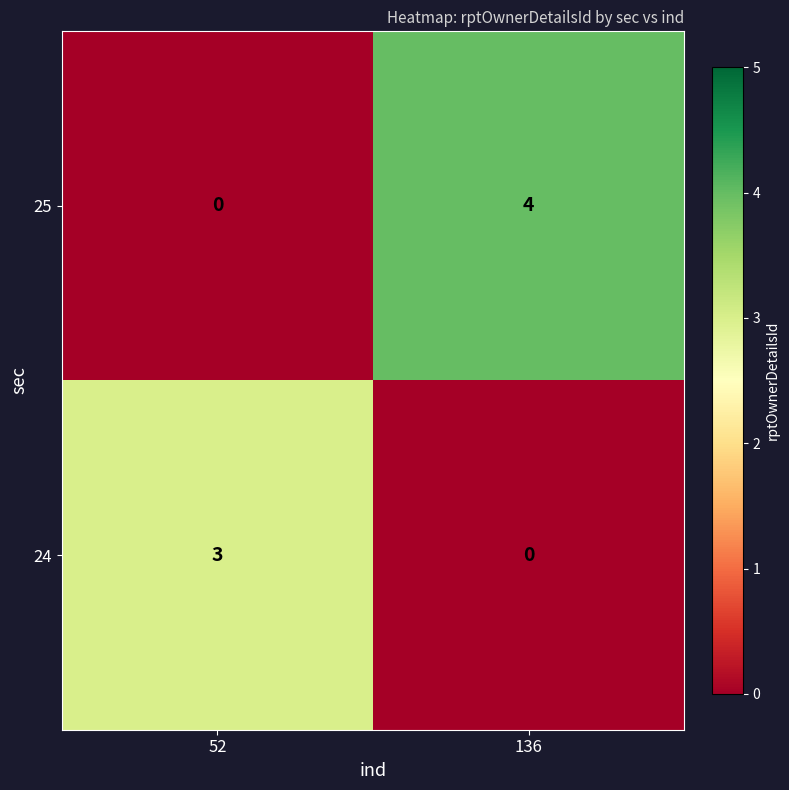

The 25 series shows 2 at 52. True or false?

False